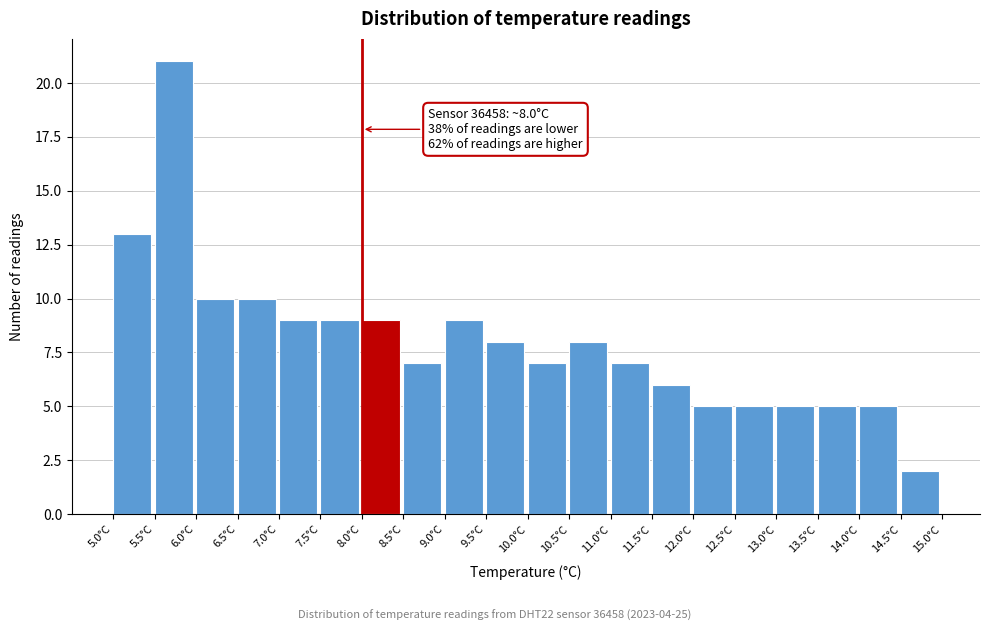

Which range on the x-axis has the tallest bar?

5.5 to 6.0